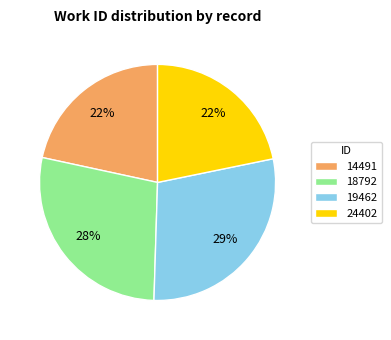

Approximately how many times larger is the value at 14491 compared to 24402?

1.0